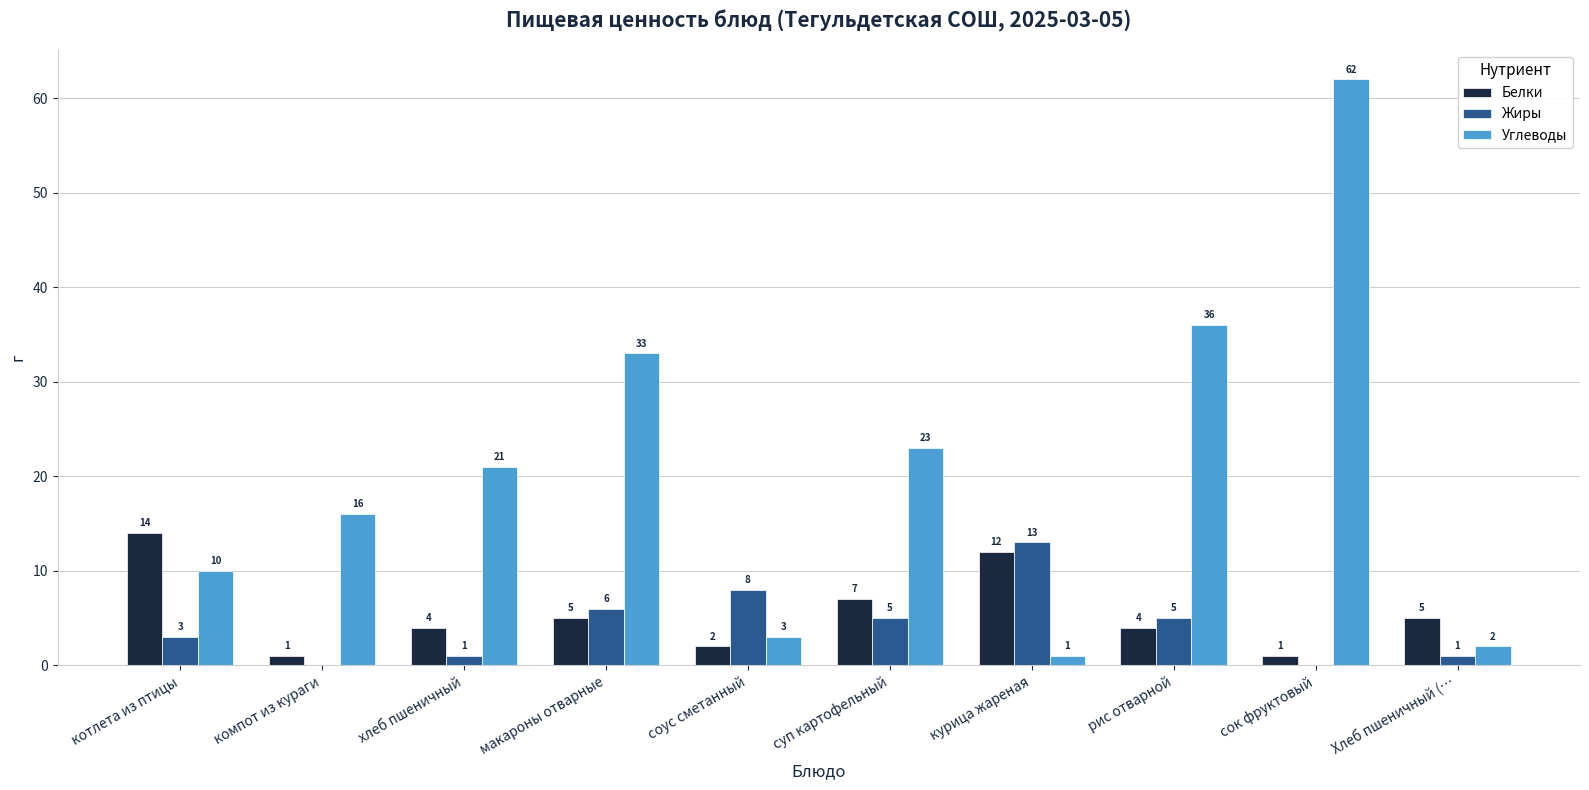

Is the value of Жиры at суп картофельный greater than the value of Углеводы at суп картофельный?

No